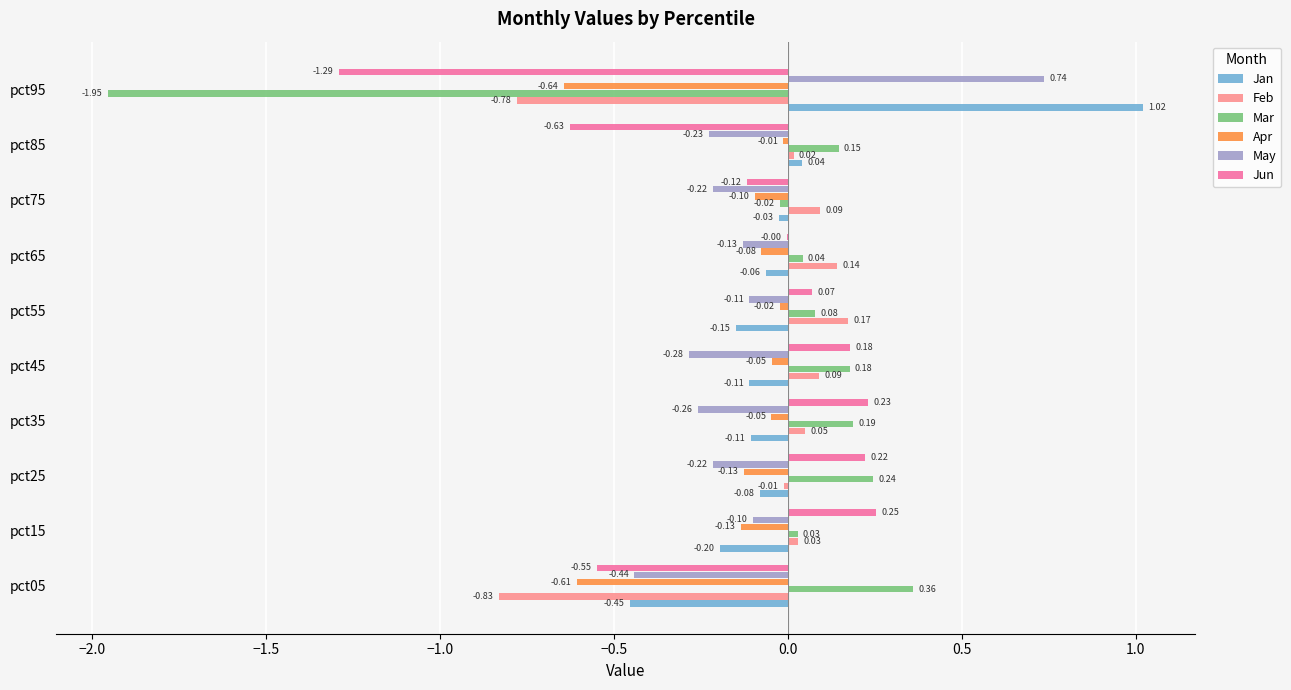

What is the sum of the Feb values at pct05 and pct45?

-0.7